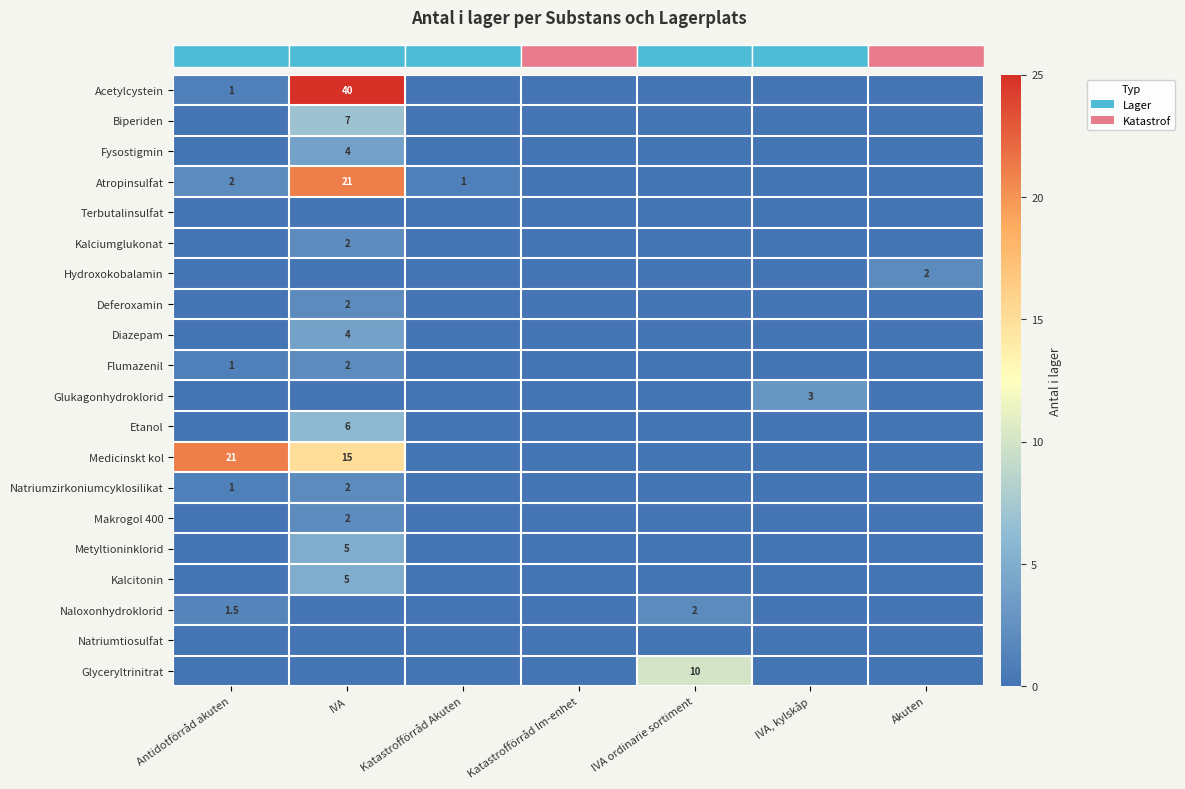

Which category has the lowest value across all series?

Katastrofförråd Akuten